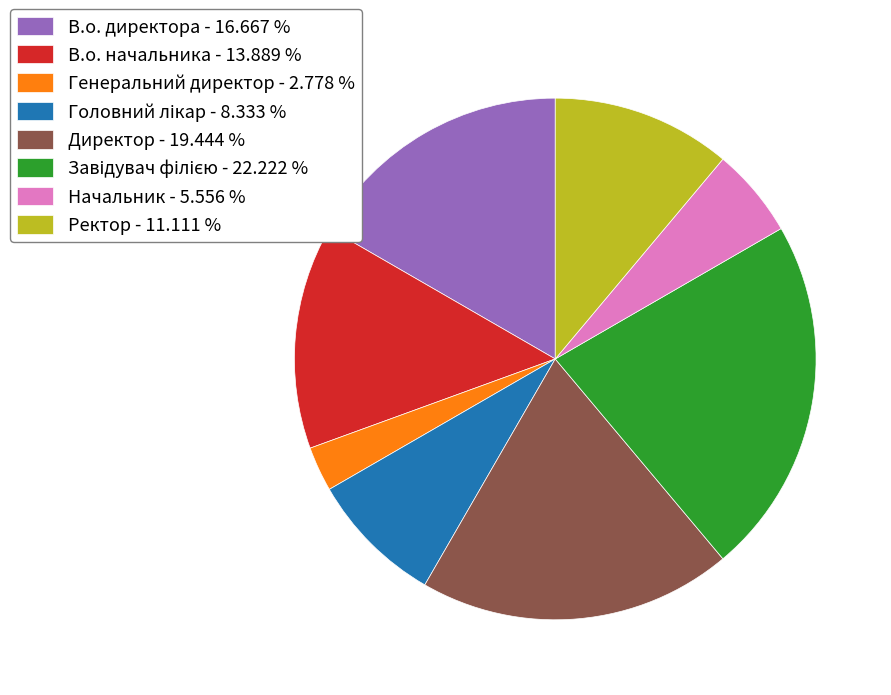

Does Начальник - 5.556 % account for over 50% of the chart?

No